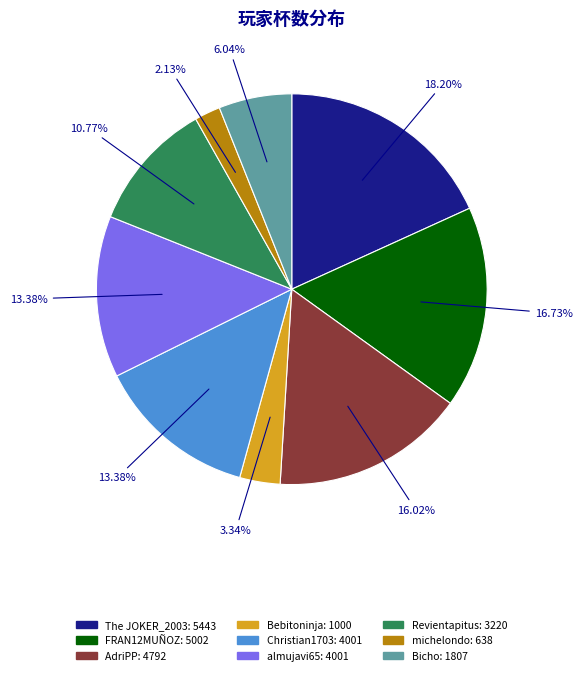

Is there a majority slice in this chart?

No